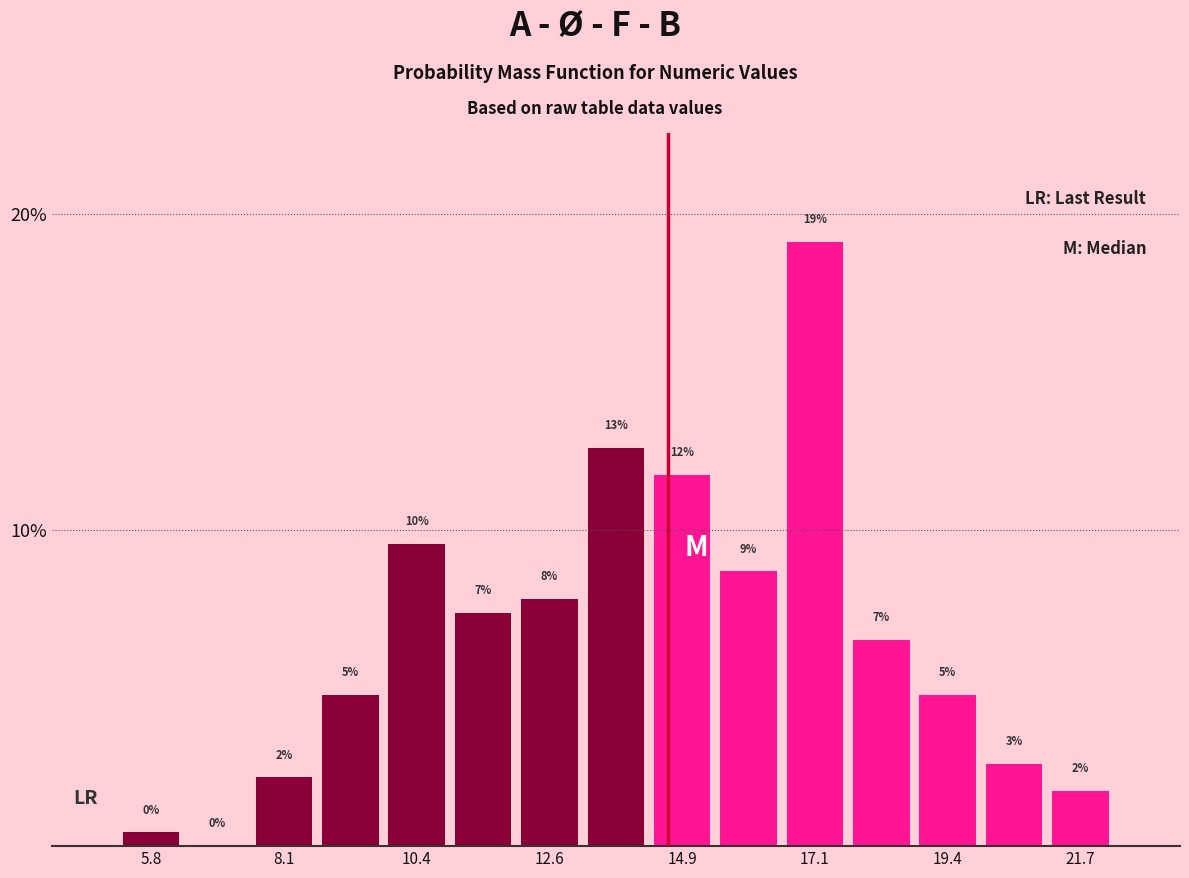

Read against the x-axis, roughly where is the centre of the tallest bar?

17.0